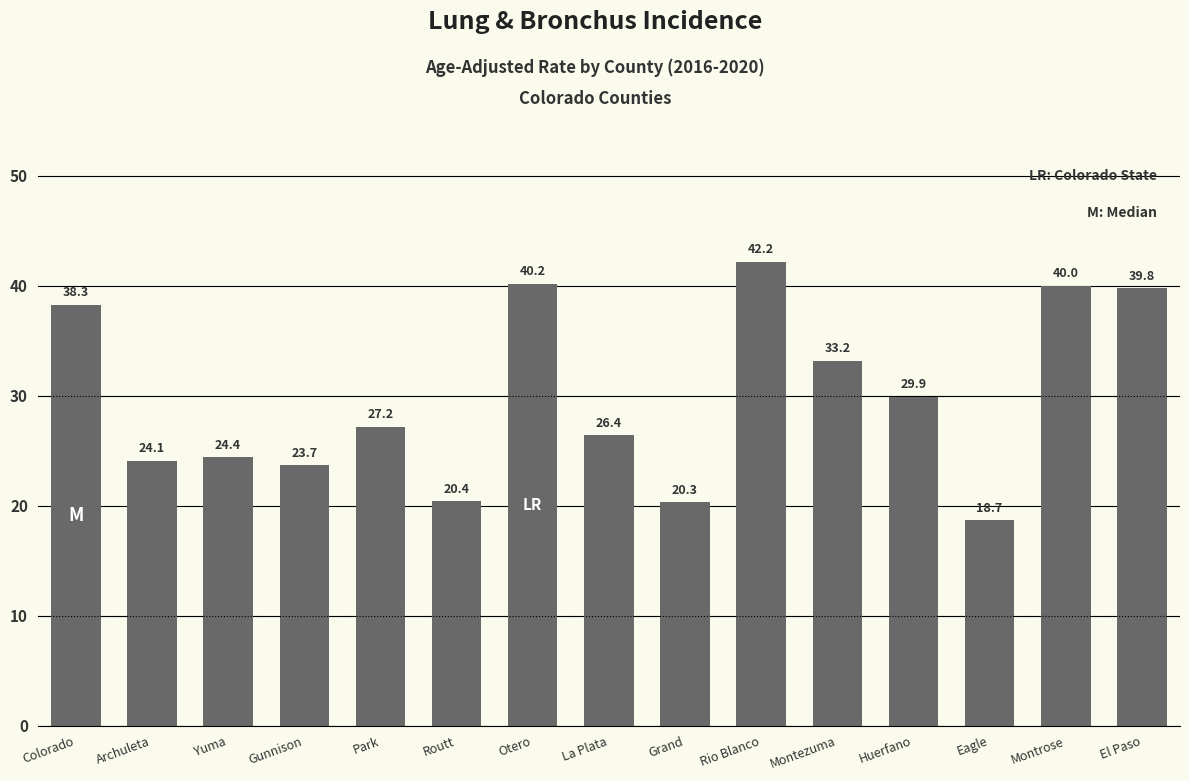

What is the smallest value displayed?

18.7